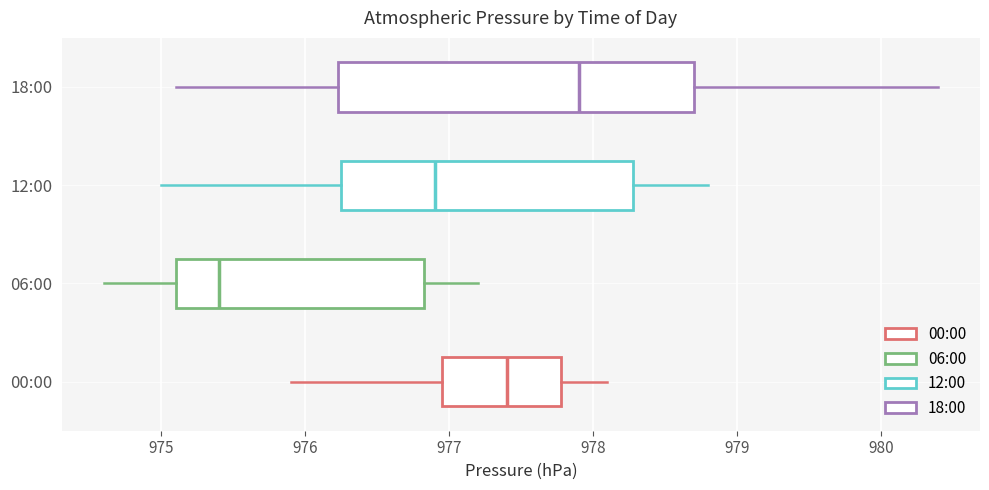

Reading bottom to top, transcribe this box plot: for each box, give where its median line is, the range the box spans, and where its two whiskers end, as read against the x-axis. The values are not printed on the chart, so give them approximately, as read against the axis.

00:00: median 977.4, box 977.0 to 977.8, whiskers 975.9 to 978.1
06:00: median 975.4, box 975.1 to 976.8, whiskers 974.6 to 977.2
12:00: median 976.9, box 976.3 to 978.3, whiskers 975.0 to 978.8
18:00: median 977.9, box 976.2 to 978.7, whiskers 975.1 to 980.4